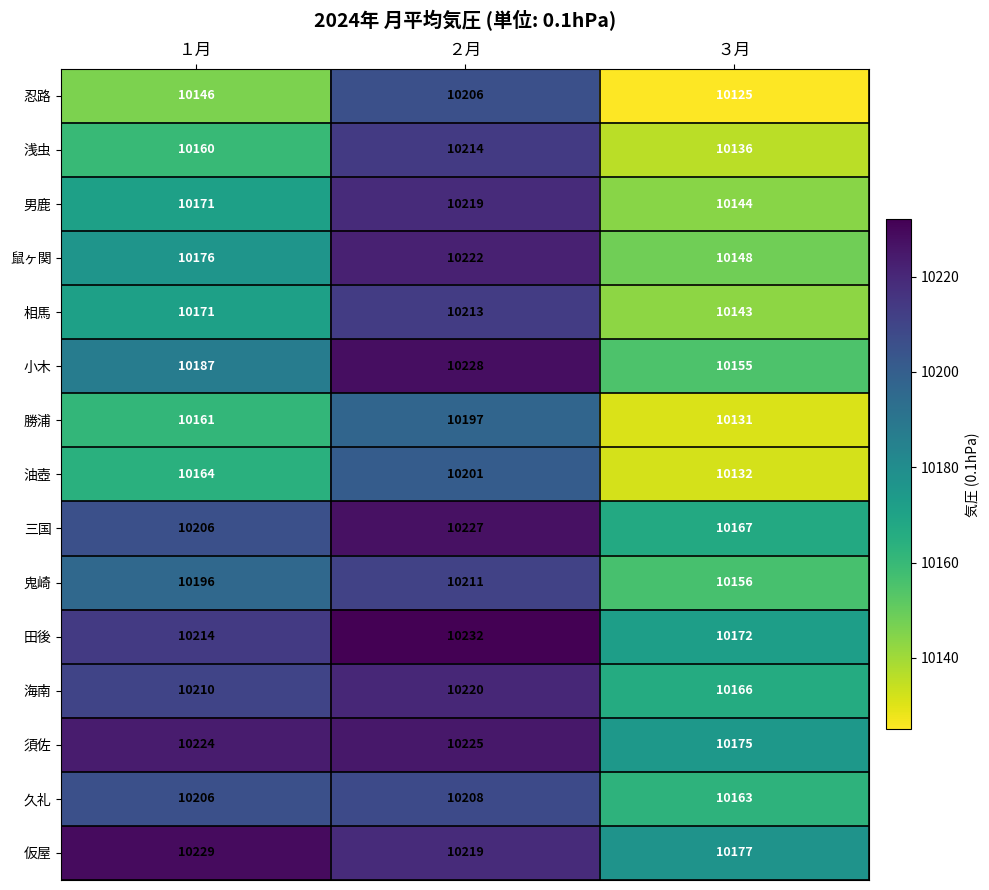

How many 三国 values are between 10167 and 10227?

3